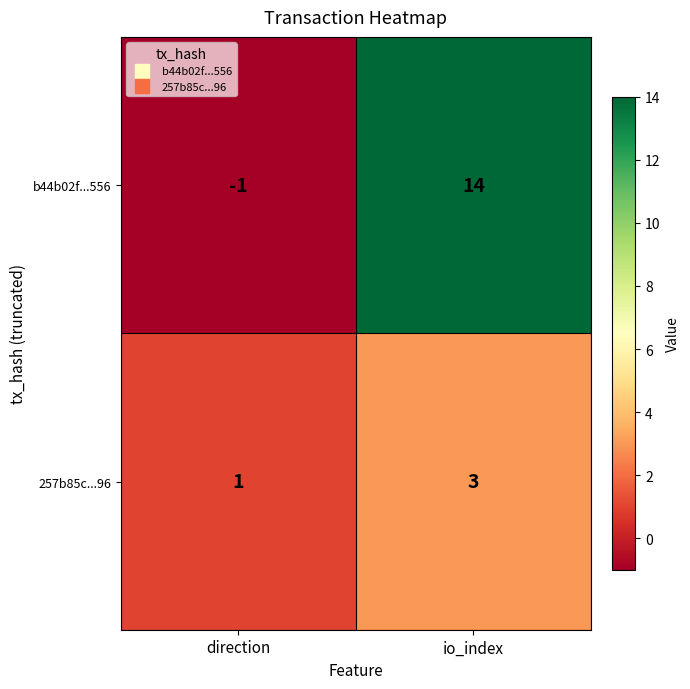

What is the sum of all b44b02f...556 values?

13